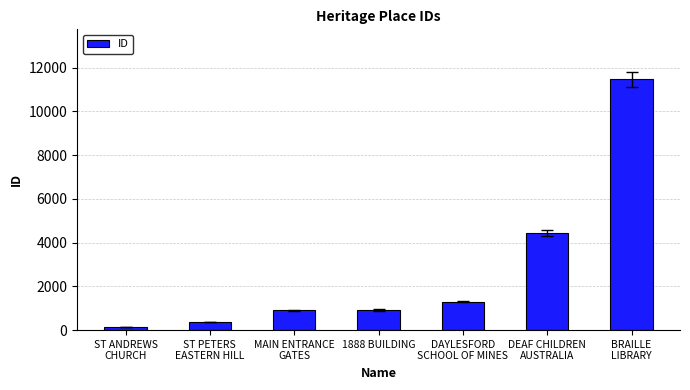

What is the label of the 2nd bar from the right?

DEAF CHILDREN
AUSTRALIA